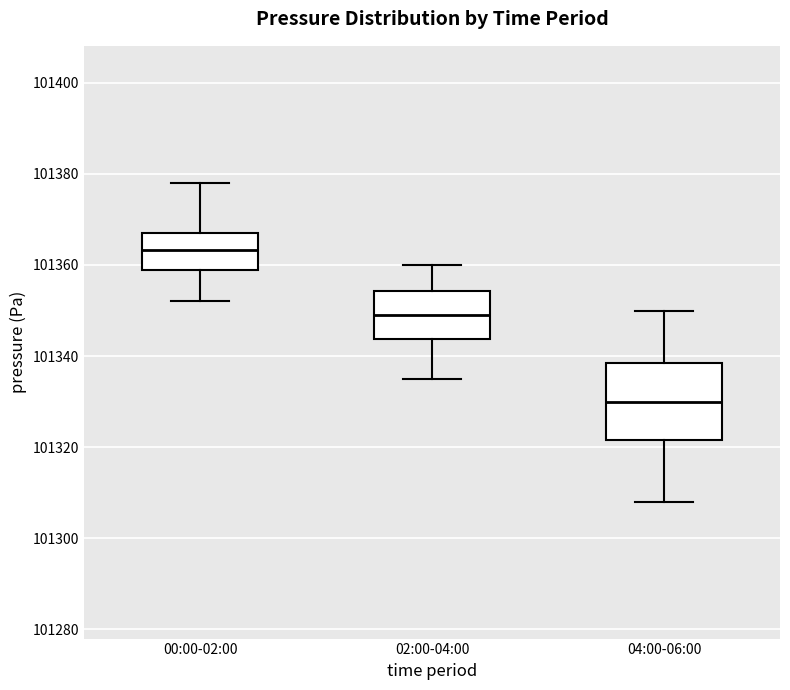

Where is the upper edge of the box for 02:00-04:00 on the y-axis? The values are not printed on the chart, so give them approximately, as read against the axis.

101354